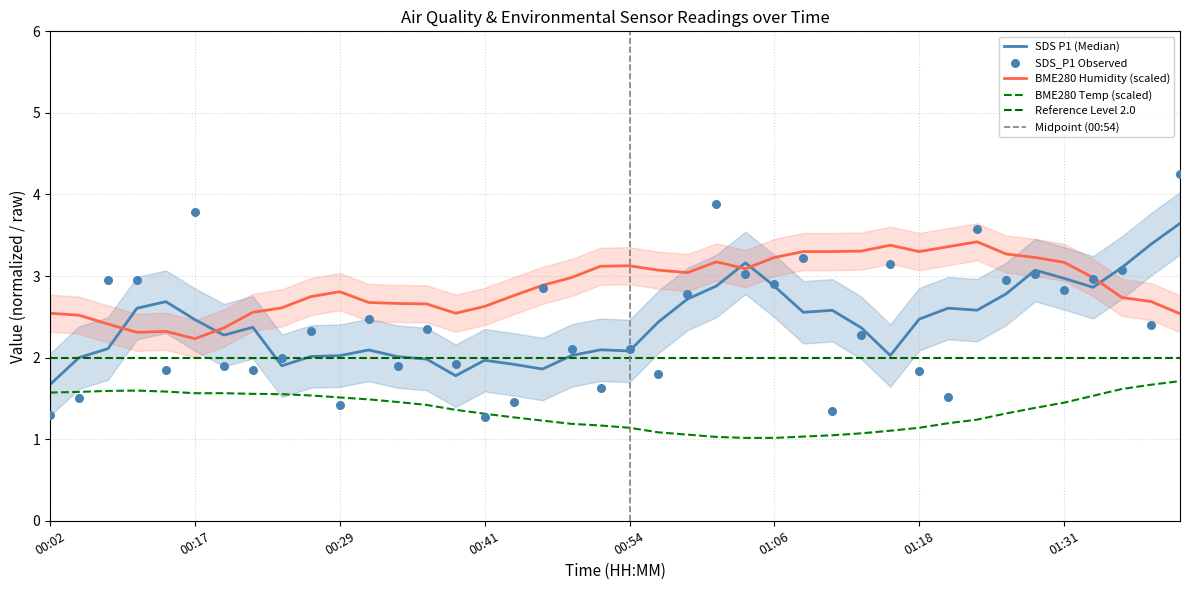

True or false: BME280 Humidity (scaled) has a value of 3.2 at 01:06.

True